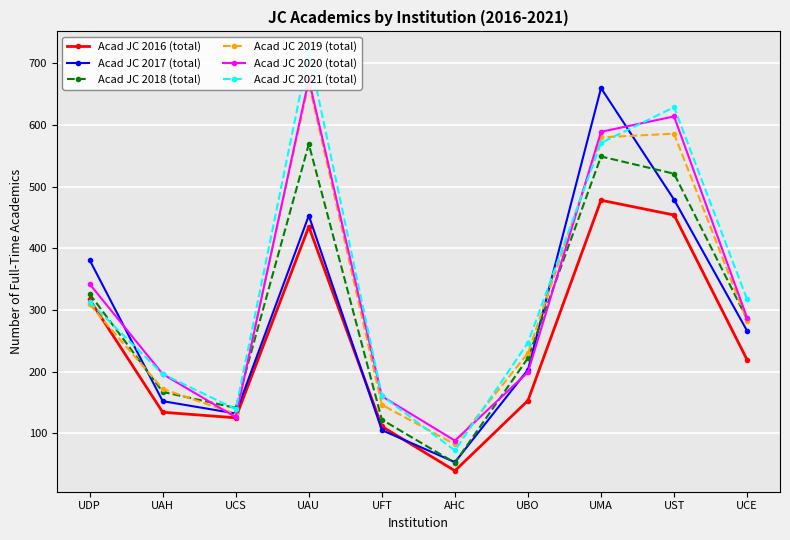

The Acad JC 2019 (total) series shows 451 at UDP. True or false?

False